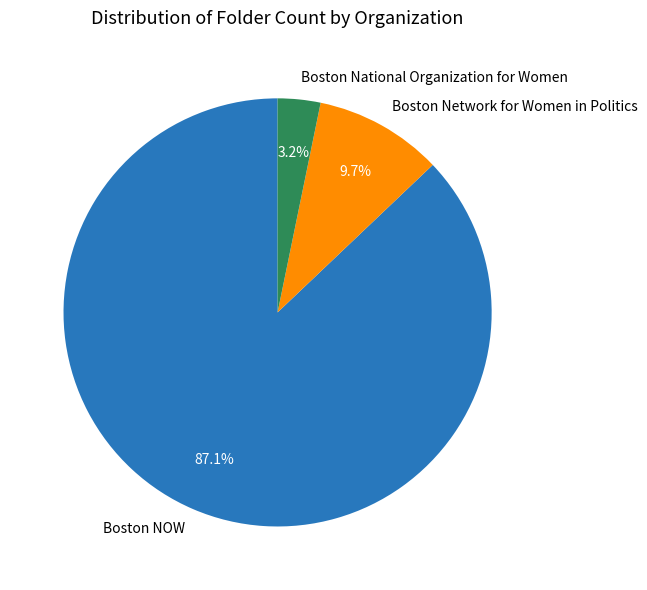

Is Boston National Organization for Women the majority of the pie?

No